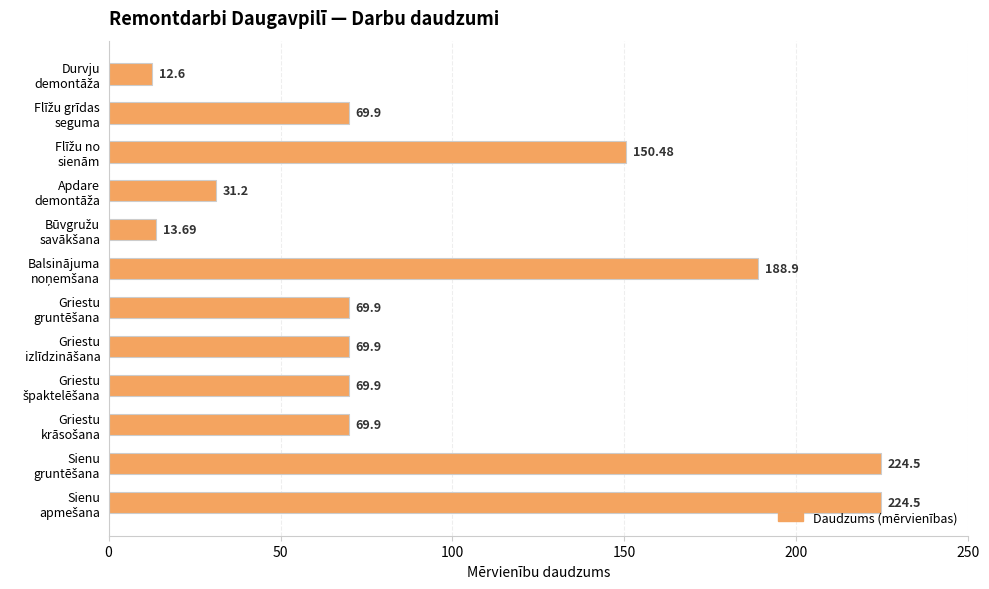

What is the difference between the maximum and minimum values?

211.9